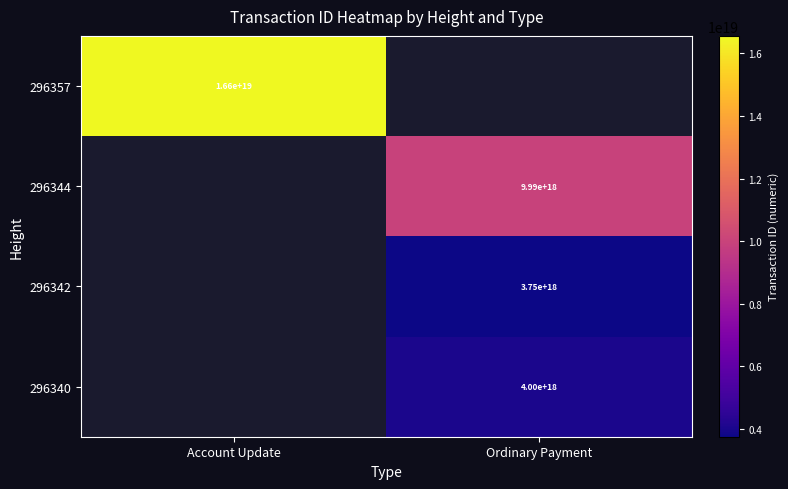

The value of 296357 at Account Update is 16600000000000000000. True or false?

True